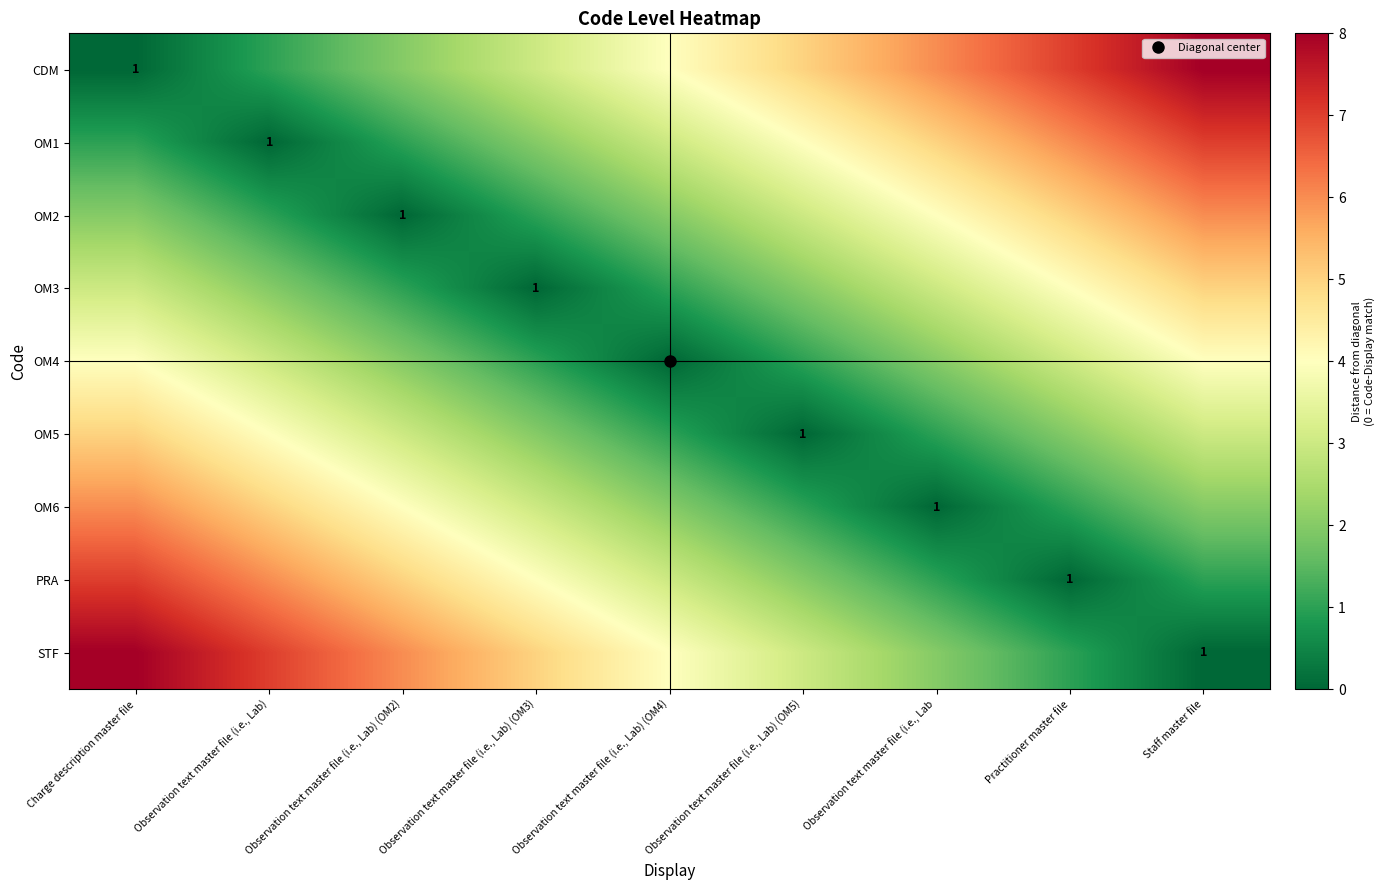

What is the total value across all series at Observation text master file (i.e., Lab?

24